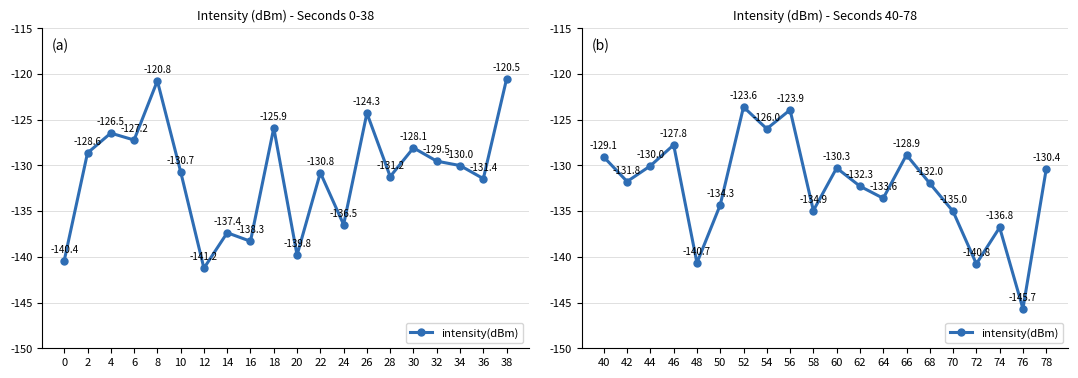

What is the difference between the second highest and second lowest values?

16.8